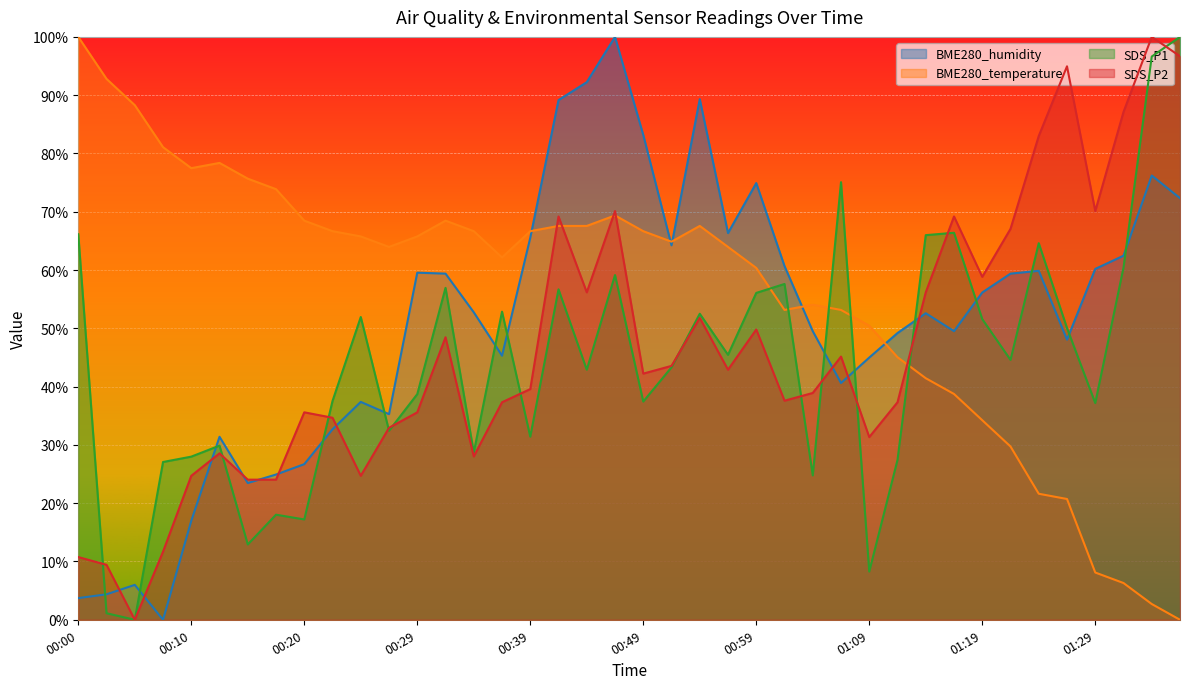

Where is the first local maximum for SDS_P2?

00:12